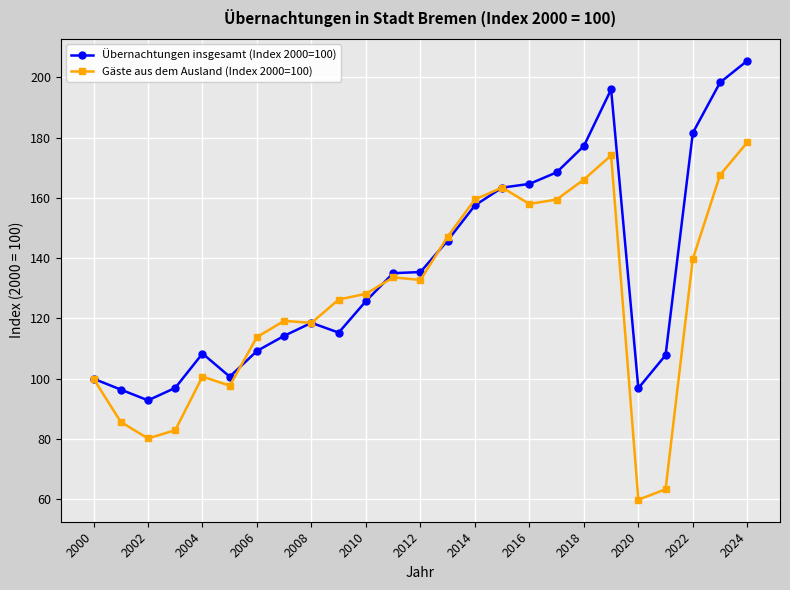

List the series in order of their peak value, lowest first.

Gäste aus dem Ausland (Index 2000=100), Übernachtungen insgesamt (Index 2000=100)